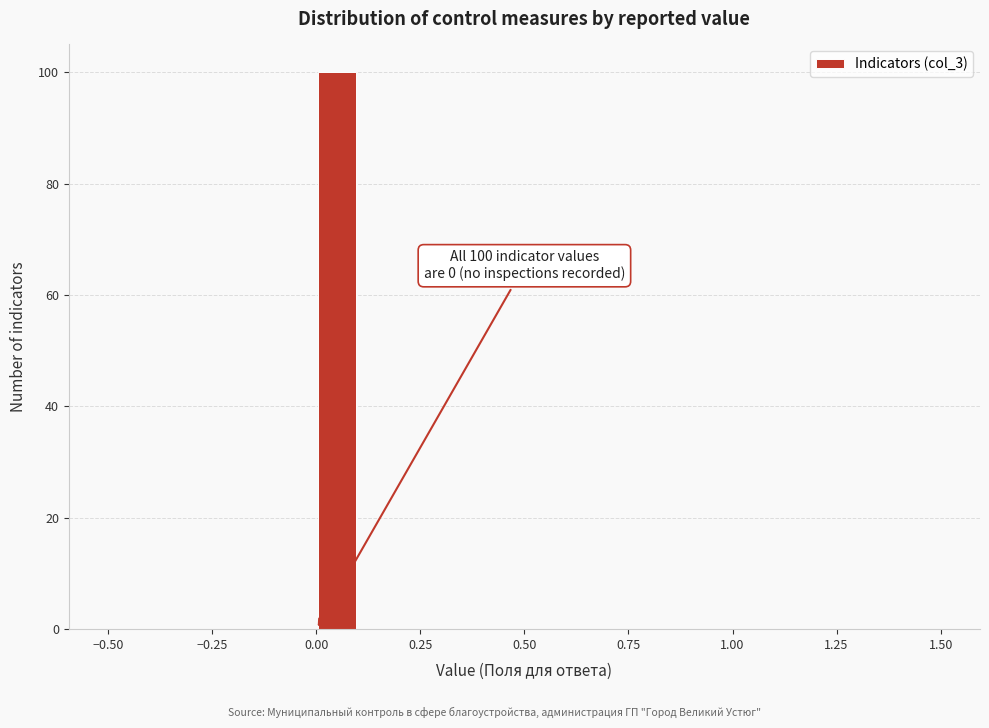

Around what value on the x-axis is the tallest bar? Give the approximate position of its centre, as read against the axis.

0.05